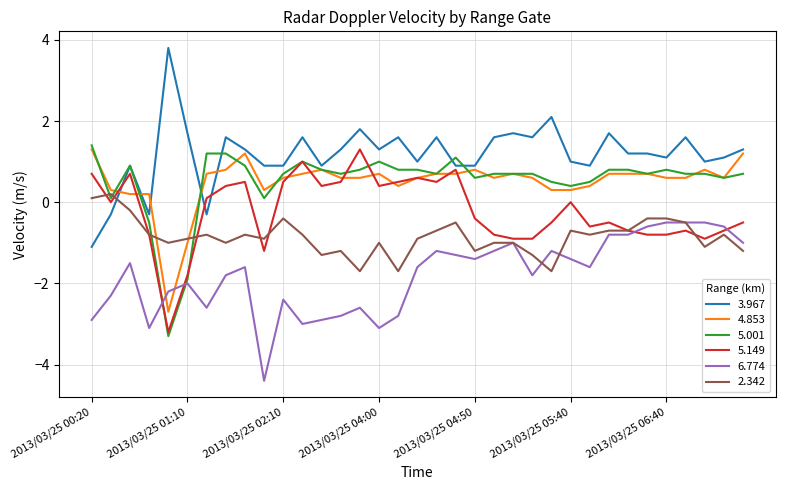

True or false: 6.774 and 3.967 intersect in this chart.

False